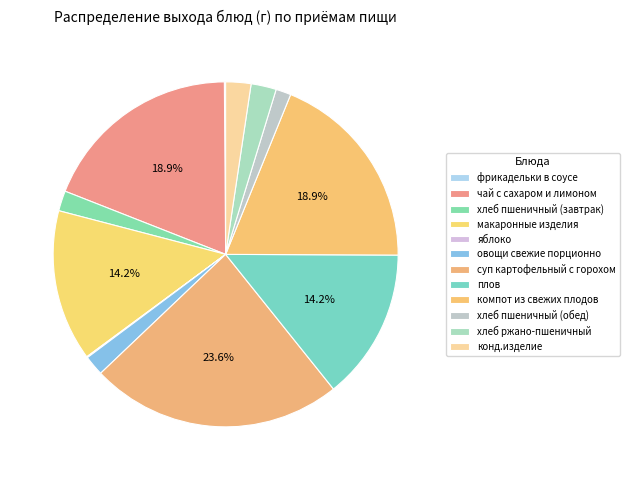

Which category has the biggest portion of the pie?

суп картофельный с горохом